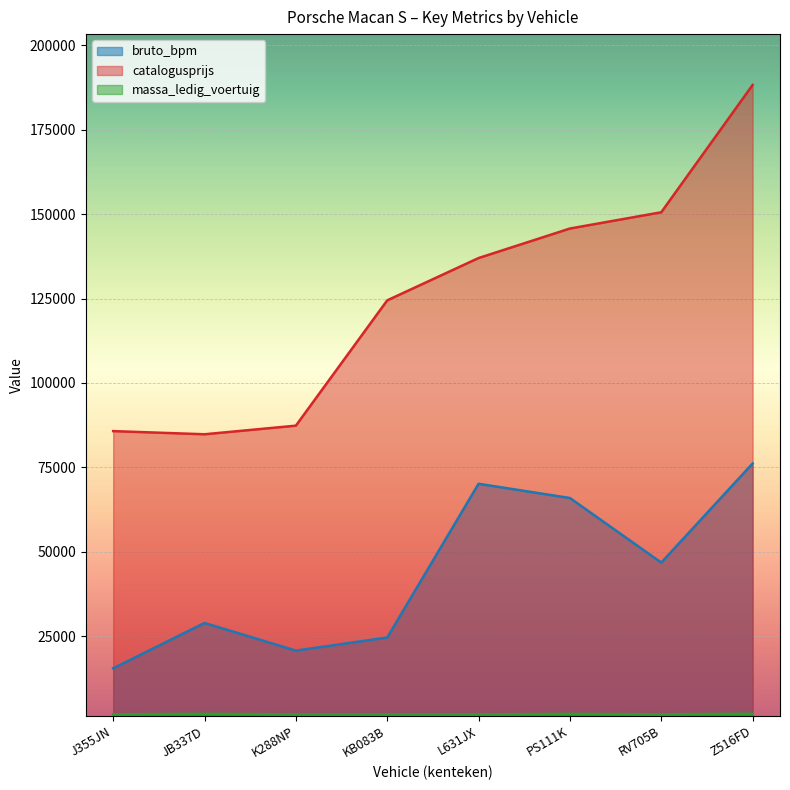

What position from the left is Z516FD?

8